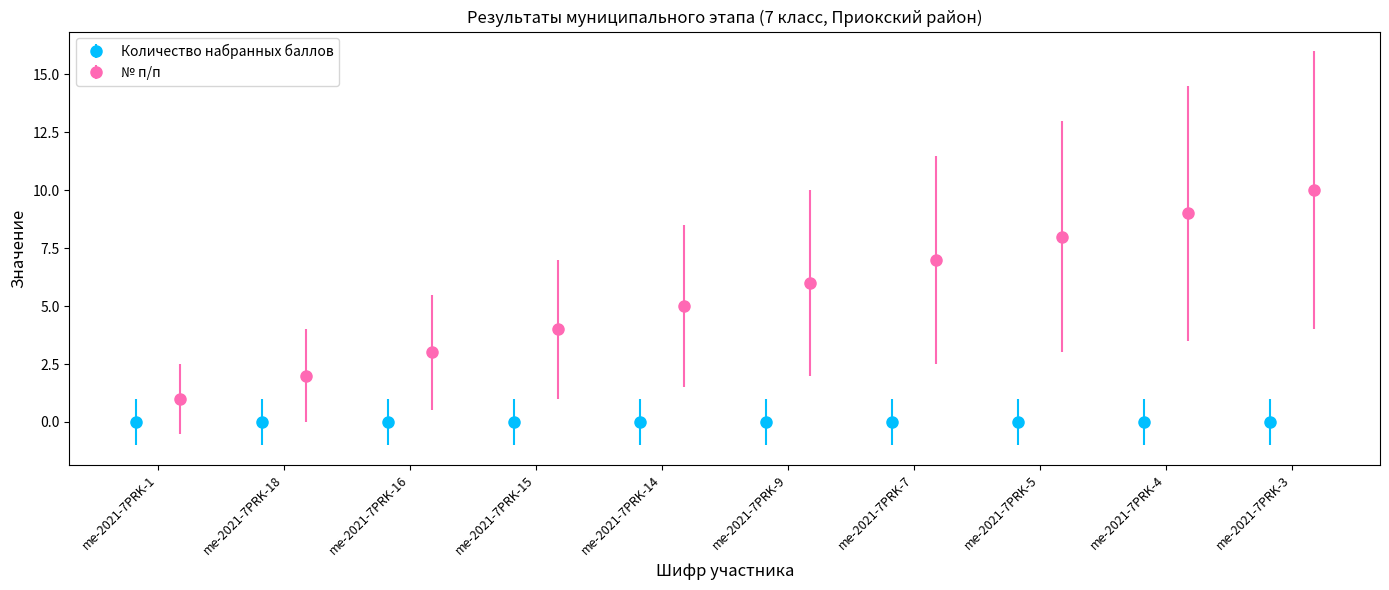

True or false: № п/п has more than 0 interior local peaks.

False